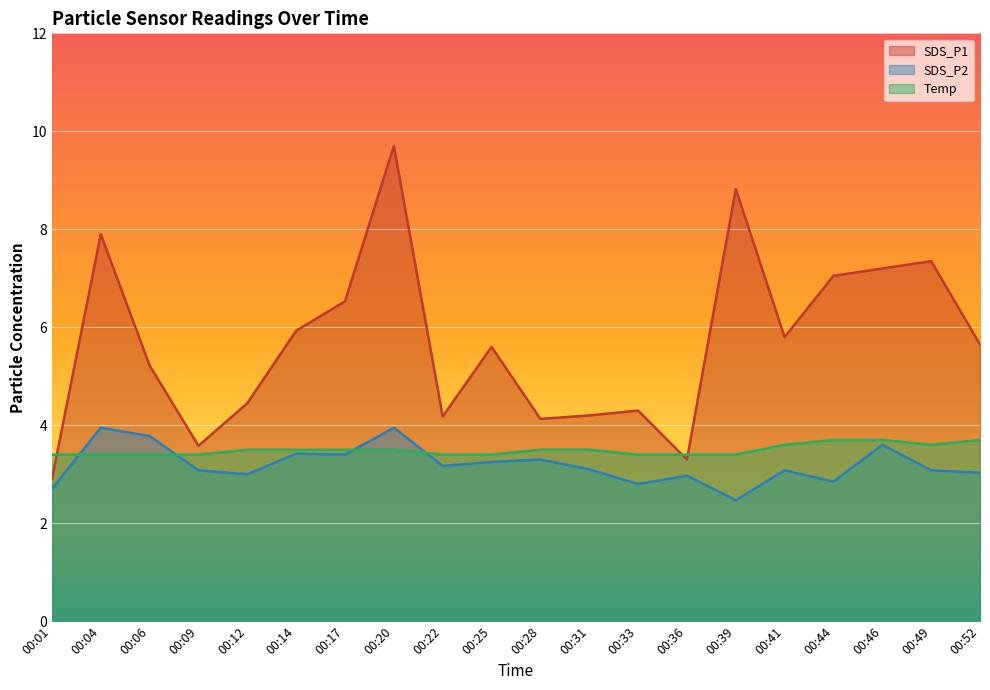

What is the difference between the maximum and minimum values in the SDS_P2 series?

1.5